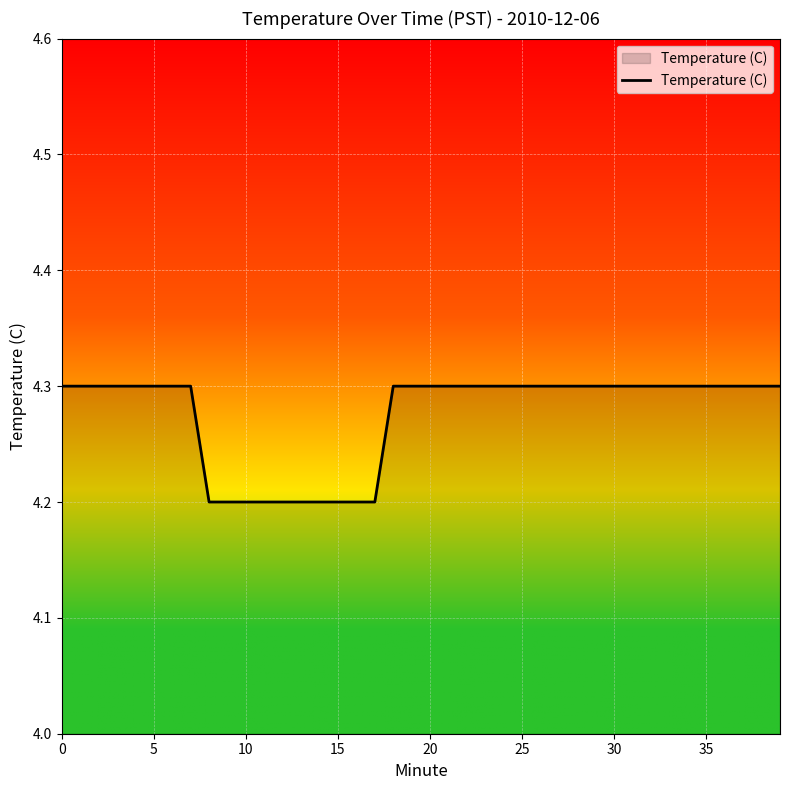

Does the chart have visible grid lines?

Yes